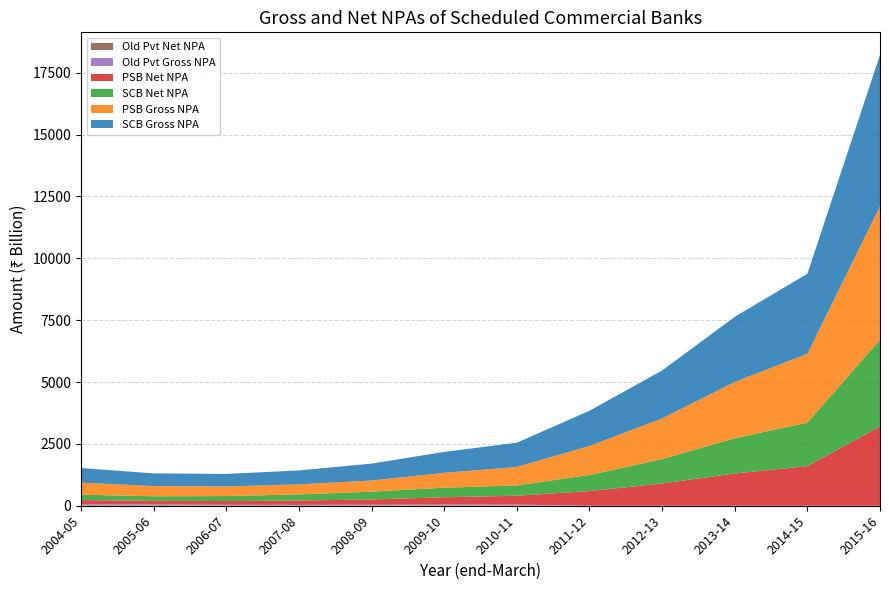

Reading right to left, transcribe all the data shown in this chart.

SCB Gross NPA: 2015-16=6119.5	2014-15=3233.3	2013-14=2633.7	2012-13=1935.1	2011-12=1423.3	2010-11=979.0	2009-10=847.0	2008-09=683.3	2007-08=563.1	2006-07=504.9	2005-06=511.0	2004-05=593.7
PSB Gross NPA: 2015-16=5399.6	2014-15=2784.7	2013-14=2272.6	2012-13=1644.6	2011-12=1172.6	2010-11=746.0	2009-10=599.3	2008-09=449.6	2007-08=404.5	2006-07=389.7	2005-06=413.6	2004-05=484.0
SCB Net NPA: 2015-16=3498.2	2014-15=1758.4	2013-14=1423.8	2012-13=986.1	2011-12=650.2	2010-11=417.0	2009-10=387.2	2008-09=315.6	2007-08=247.3	2006-07=201.0	2005-06=185.4	2004-05=217.5
PSB Net NPA: 2015-16=3203.8	2014-15=1599.5	2013-14=1303.6	2012-13=899.5	2011-12=592.0	2010-11=360.0	2009-10=293.8	2008-09=211.6	2007-08=178.4	2006-07=151.4	2005-06=145.7	2004-05=169.0
Old Pvt Gross NPA: 2015-16=0.0	2014-15=0.0	2013-14=0.0	2012-13=0.0	2011-12=0.0	2010-11=36.0	2009-10=36.2	2008-09=30.7	2007-08=25.6	2006-07=29.7	2005-06=37.6	2004-05=42.0
Old Pvt Net NPA: 2015-16=0.0	2014-15=0.0	2013-14=0.0	2012-13=0.0	2011-12=0.0	2010-11=9.0	2009-10=12.7	2008-09=11.6	2007-08=7.4	2006-07=8.9	2005-06=13.8	2004-05=18.6